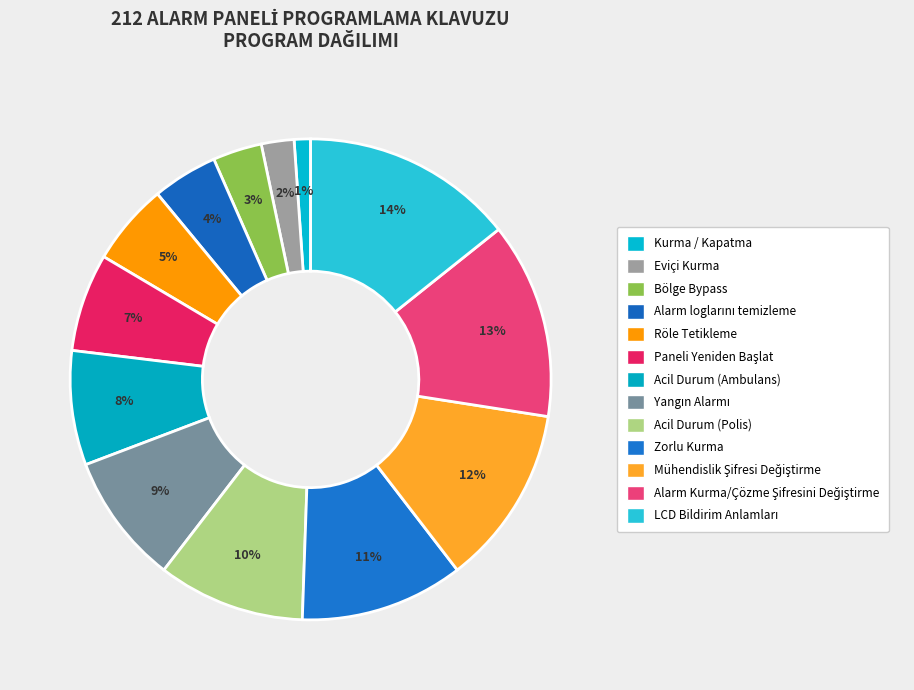

What is the ratio of the value at Acil Durum (Ambulans) to the value at Acil Durum (Polis)?

0.8